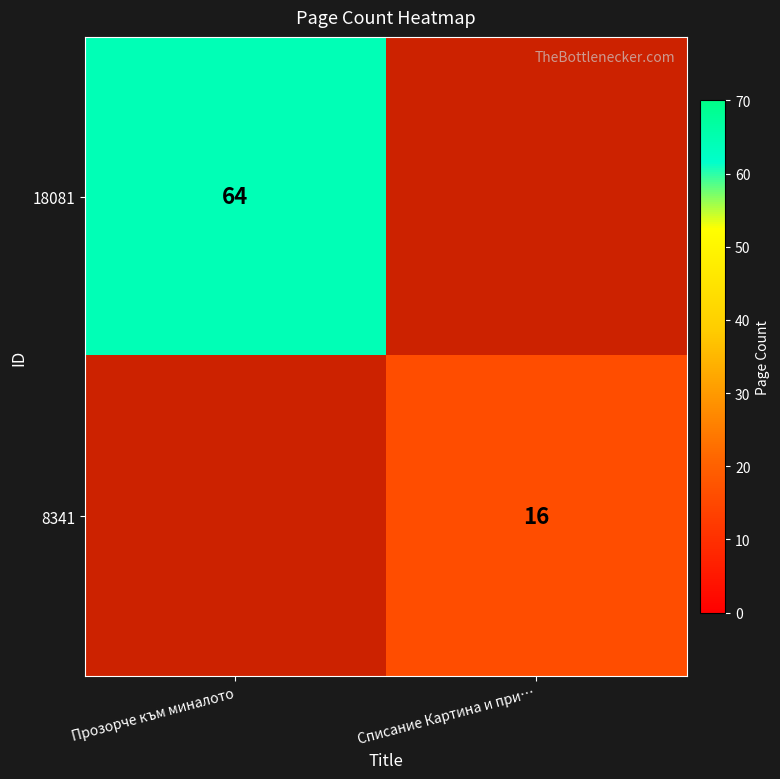

Which label corresponds to the smallest value in the chart?

Списание Картина и при…